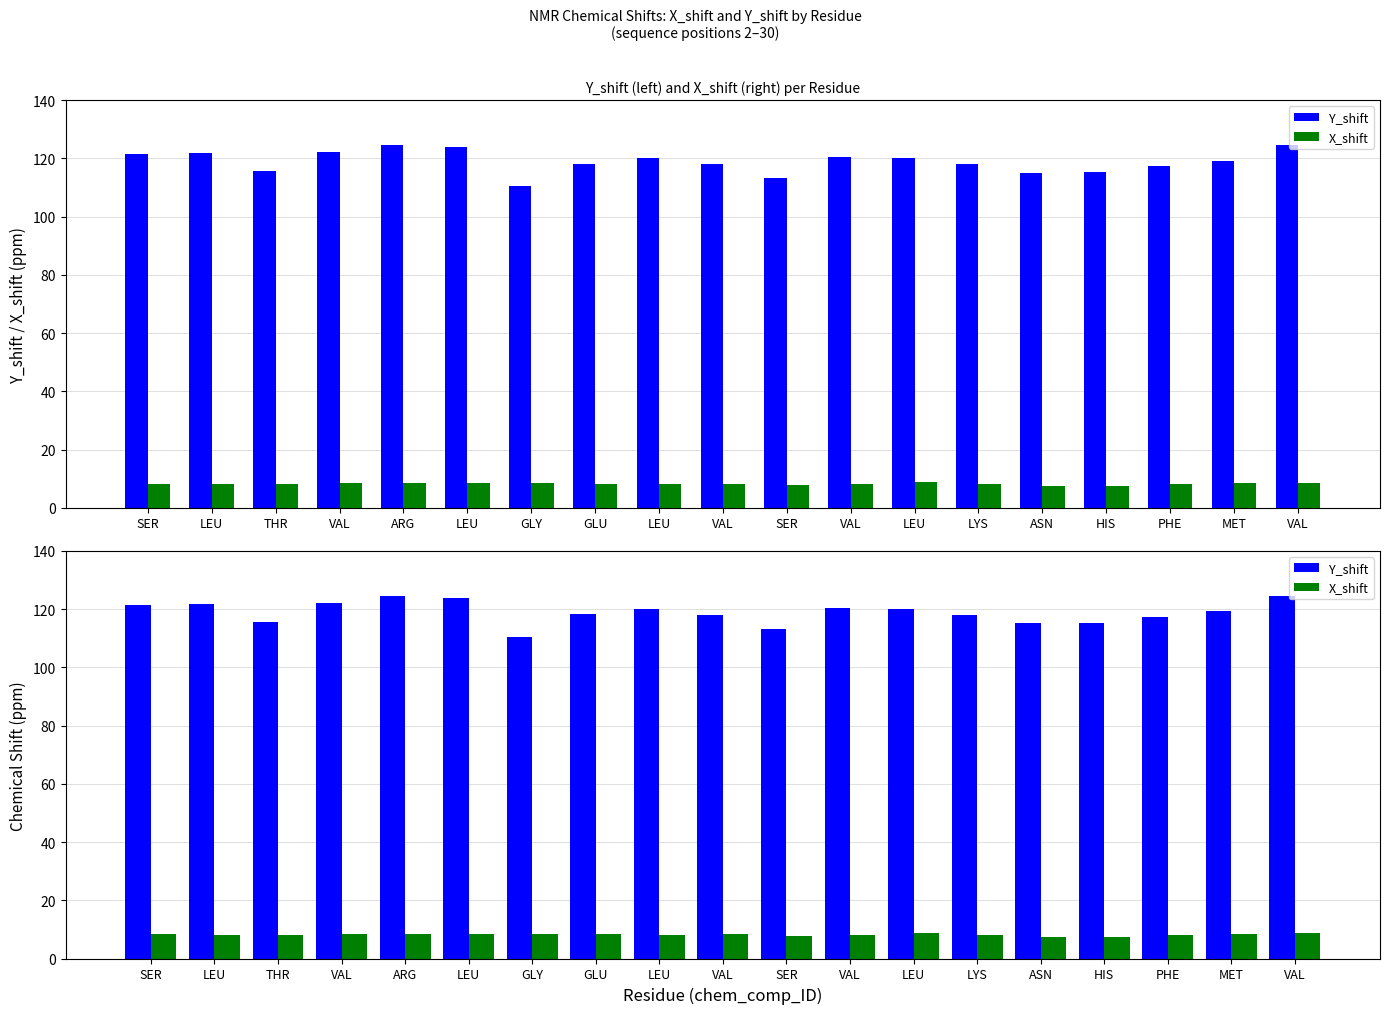

What is the label of the 6th bar from the left?

LEU